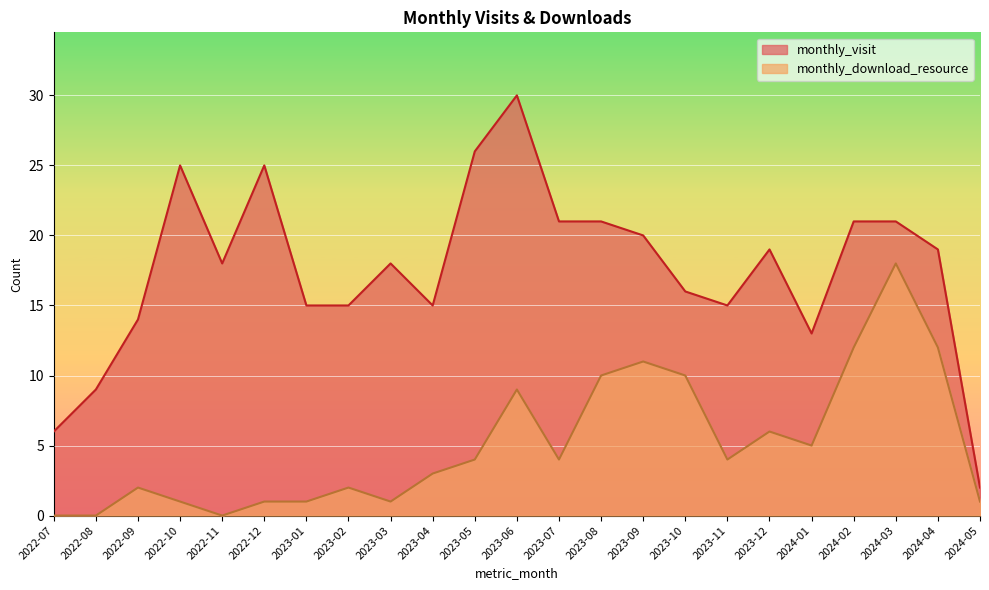

The value of monthly_visit at 2023-05 is 11. True or false?

False